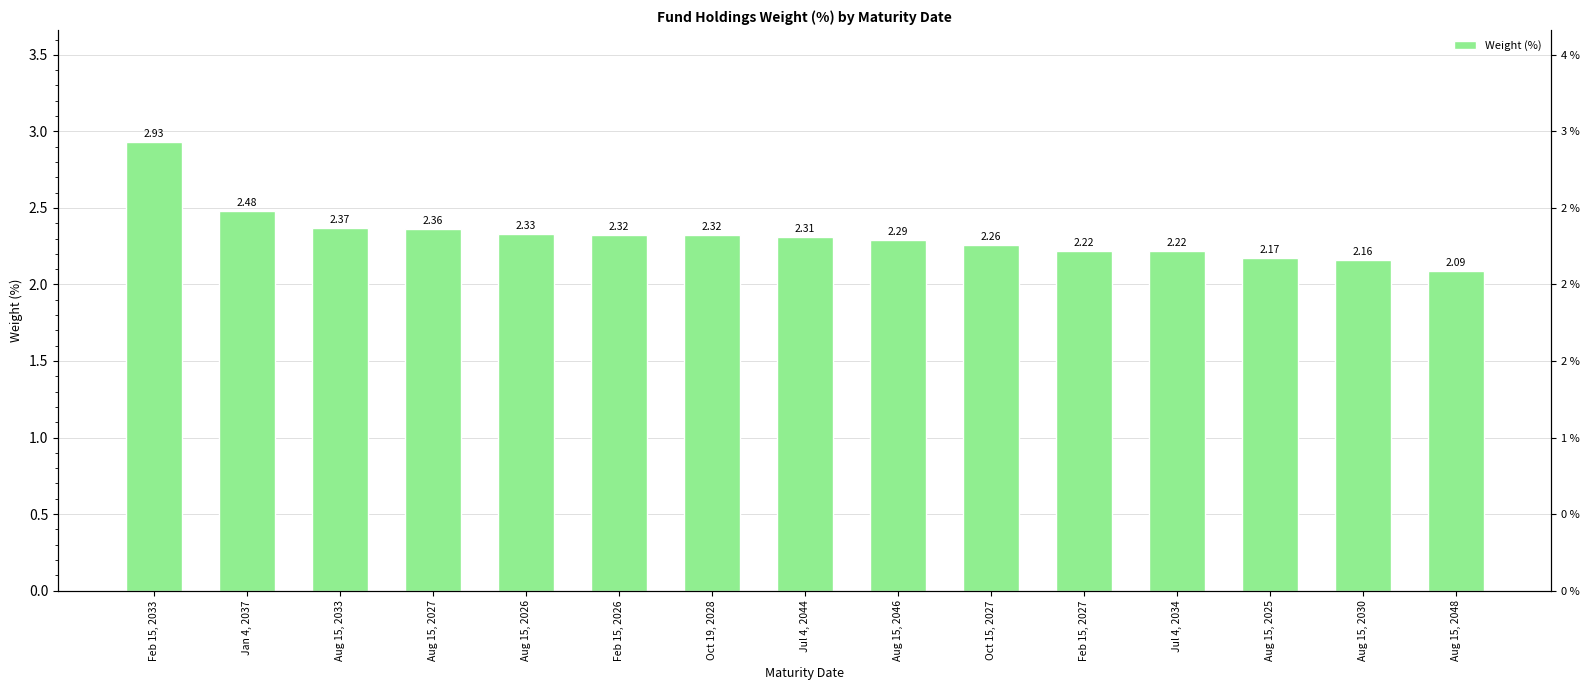

Reading left to right, transcribe all the data shown in this chart.

2.9	2.5	2.4	2.4	2.3	2.3	2.3	2.3	2.3	2.3	2.2	2.2	2.2	2.2	2.1